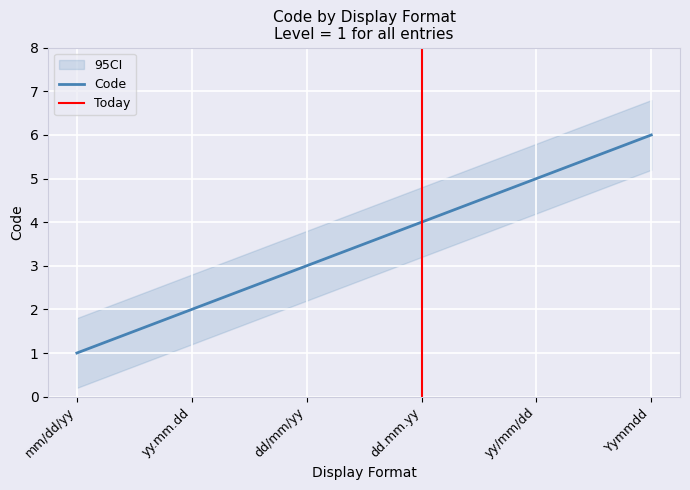

Reading left to right, list all the values displayed in this chart.

mm/dd/yy=1	yy.mm.dd=2	dd/mm/yy=3	dd.mm.yy=4	yy/mm/dd=5	Yymmdd=6